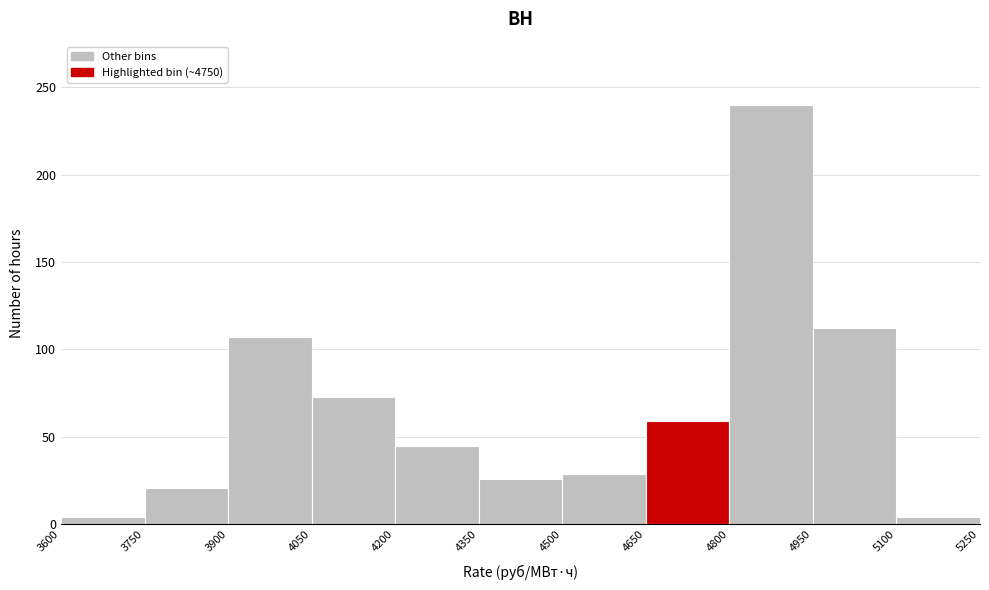

Reading left to right, list every bar in this chart as the range it spans on the x-axis followed by its height. The values are not printed on the chart, so give them approximately, as read against the axis.

3600 to 3750: under 5
3750 to 3900: 20
3900 to 4050: 105
4050 to 4200: 75
4200 to 4350: 45
4350 to 4500: 25
4500 to 4650: 30
4650 to 4800: 60
4800 to 4950: 240
4950 to 5100: 110
5100 to 5250: under 5